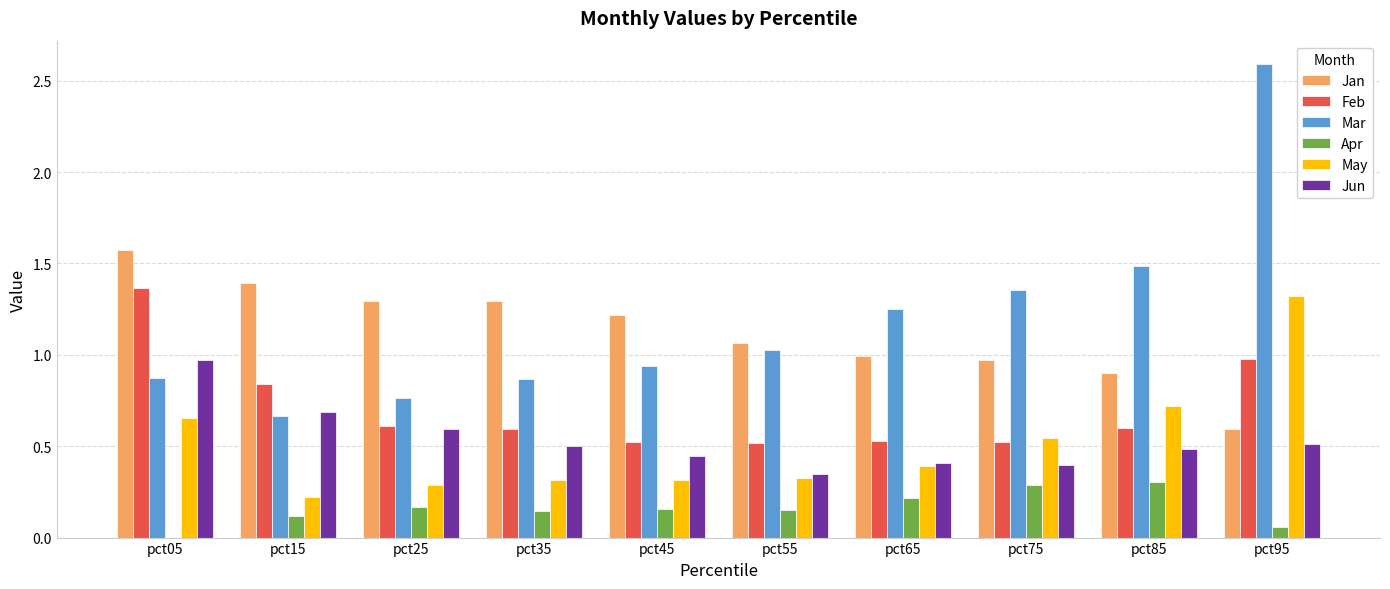

Are the bars grouped side by side (vs. stacked)?

Yes